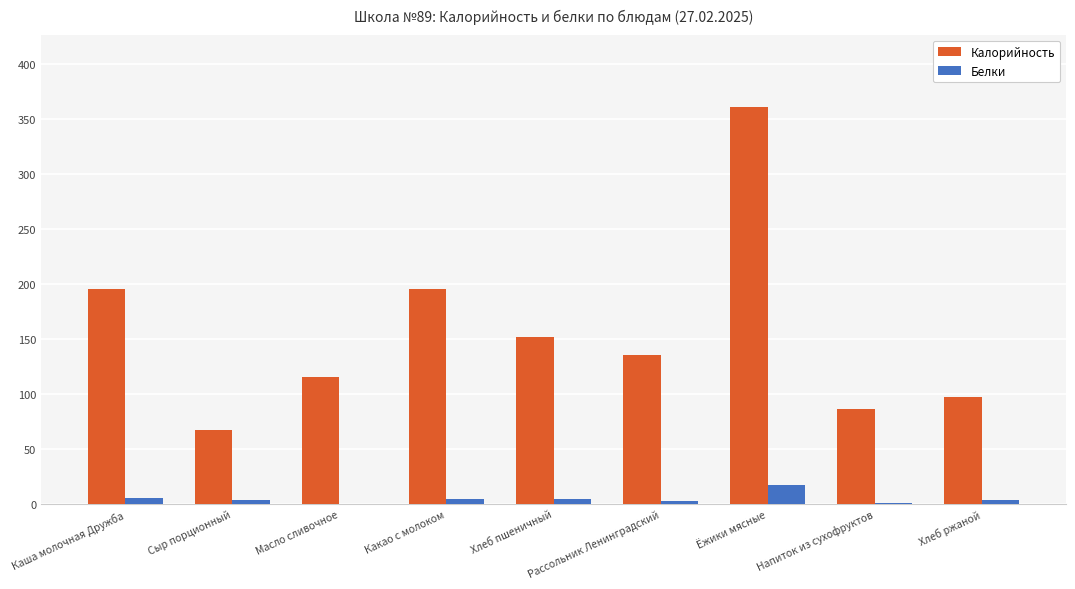

What is the maximum value for Калорийность?

361.1